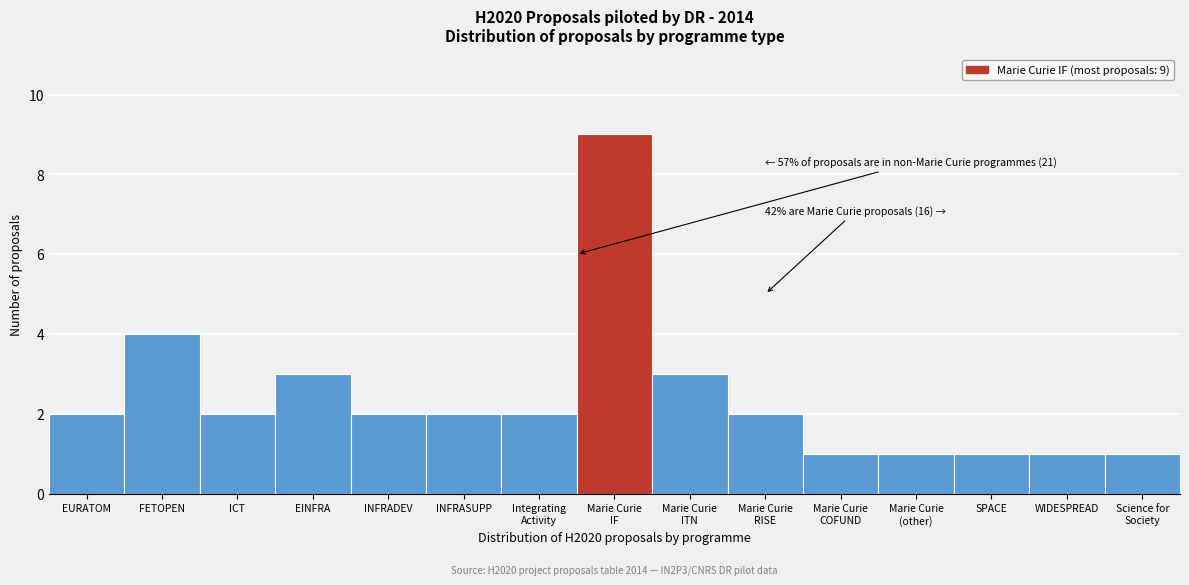

Reading left to right, transcribe all the data shown in this chart.

2	4	2	3	2	2	2	9	3	2	1	1	1	1	1